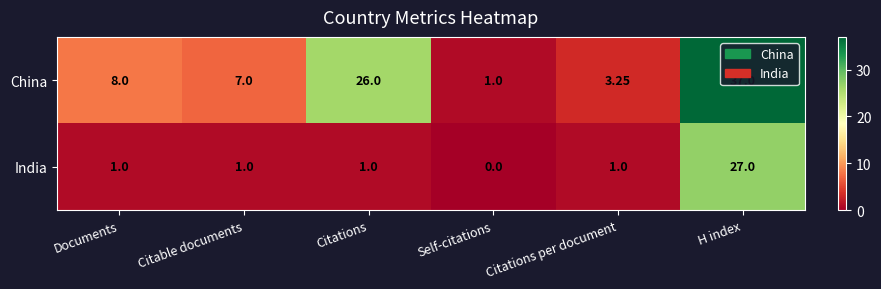

List the series in order of their overall mean, highest first.

China, India